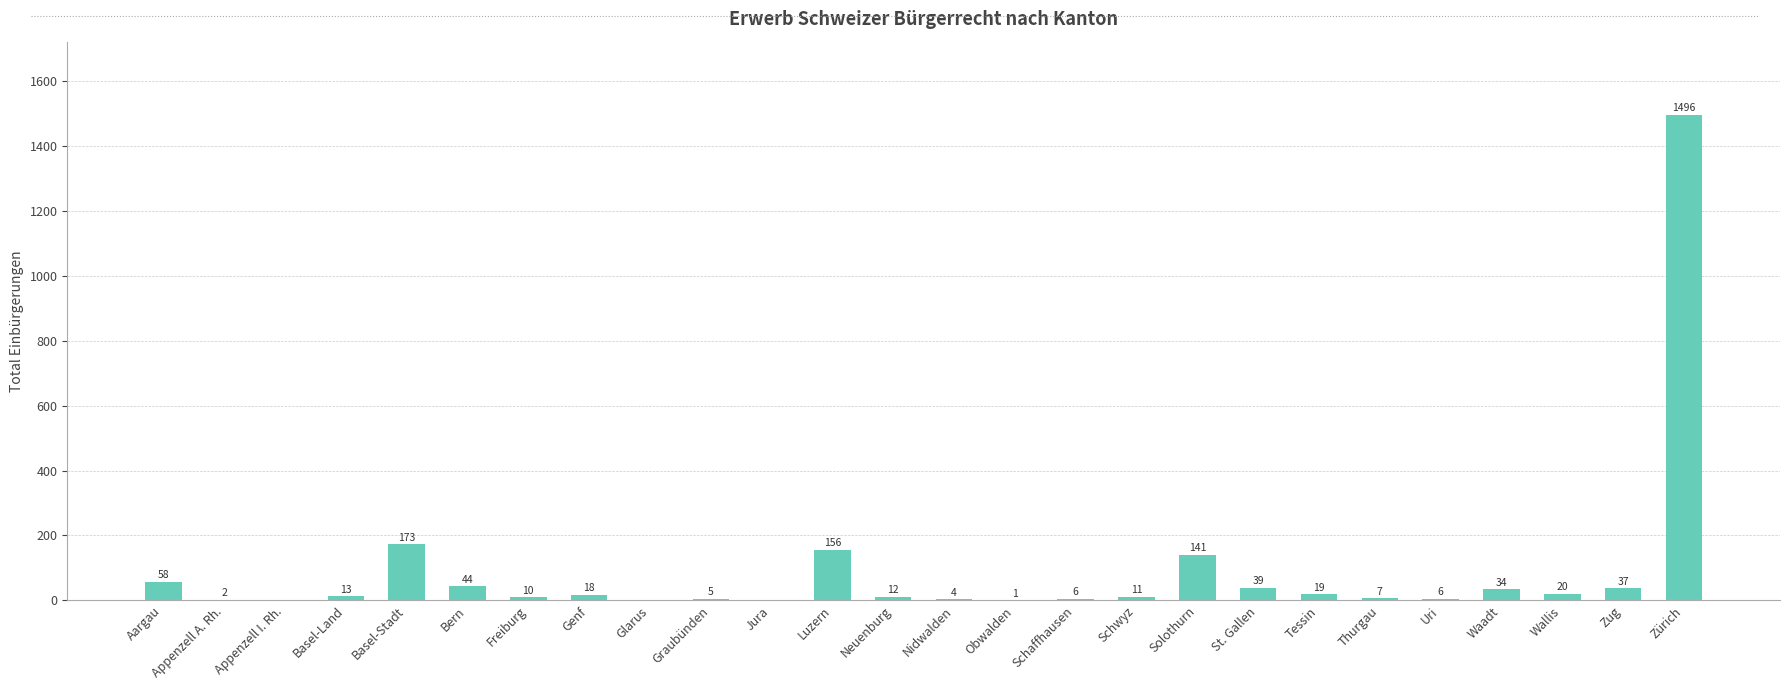

Reading left to right, list all the values displayed in this chart.

Aargau=58	Appenzell A. Rh.=2	Appenzell I. Rh.=0	Basel-Land=13	Basel-Stadt=173	Bern=44	Freiburg=10	Genf=18	Glarus=0	Graubünden=5	Jura=0	Luzern=156	Neuenburg=12	Nidwalden=4	Obwalden=1	Schaffhausen=6	Schwyz=11	Solothurn=141	St. Gallen=39	Tessin=19	Thurgau=7	Uri=6	Waadt=34	Wallis=20	Zug=37	Zürich=1496